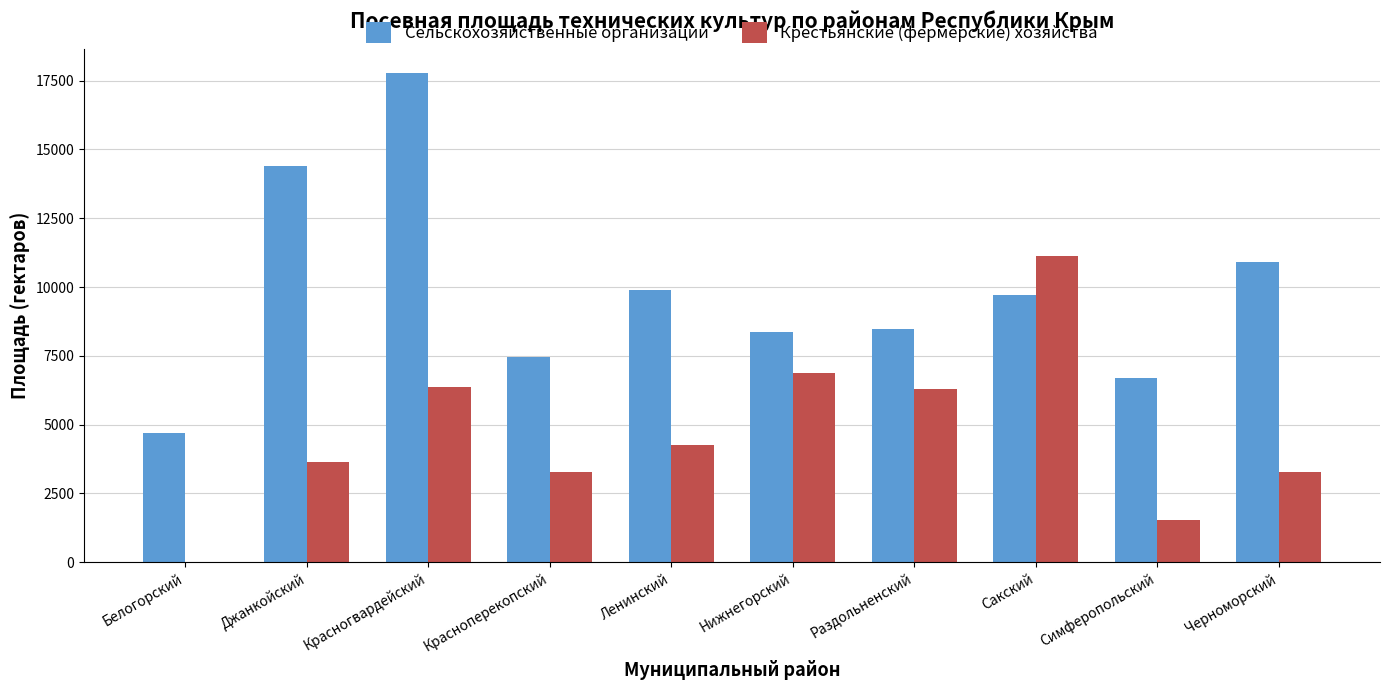

Count the number of categories in the chart.

10